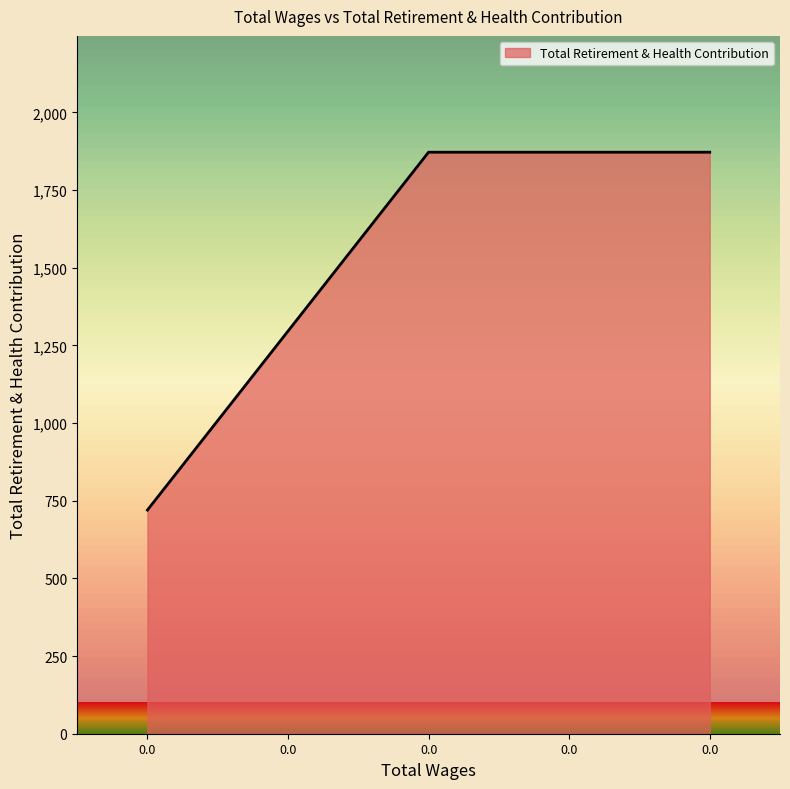

Reading left to right, what are all the values shown in this chart?

720	1296	1872	1872	1872